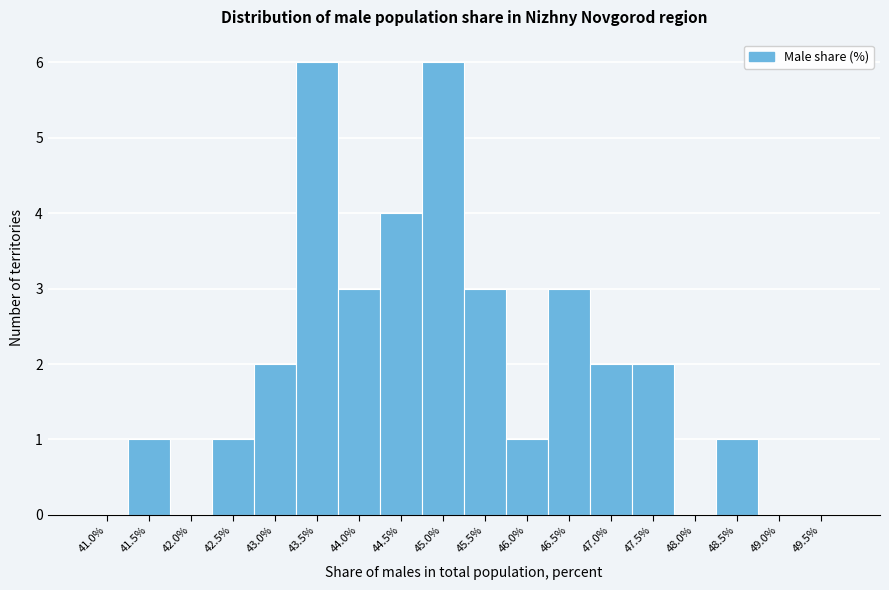

Reading right to left, transcribe all the data shown in this chart.

49.5%=0	49.0%=0	48.5%=1	48.0%=0	47.5%=2	47.0%=2	46.5%=3	46.0%=1	45.5%=3	45.0%=6	44.5%=4	44.0%=3	43.5%=6	43.0%=2	42.5%=1	42.0%=0	41.5%=1	41.0%=0